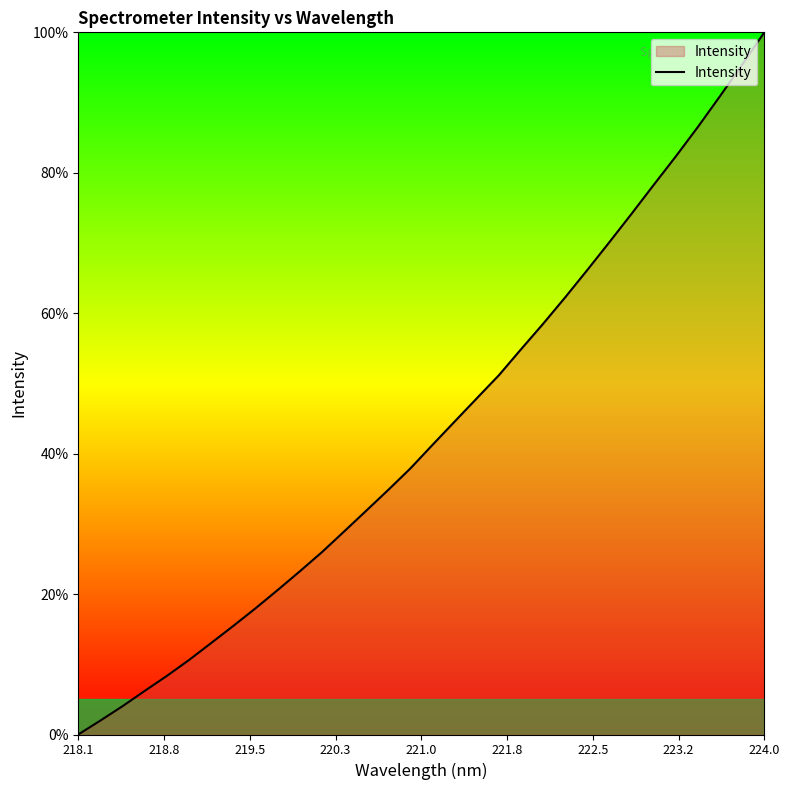

What is the maximum value shown in the chart?

100.0